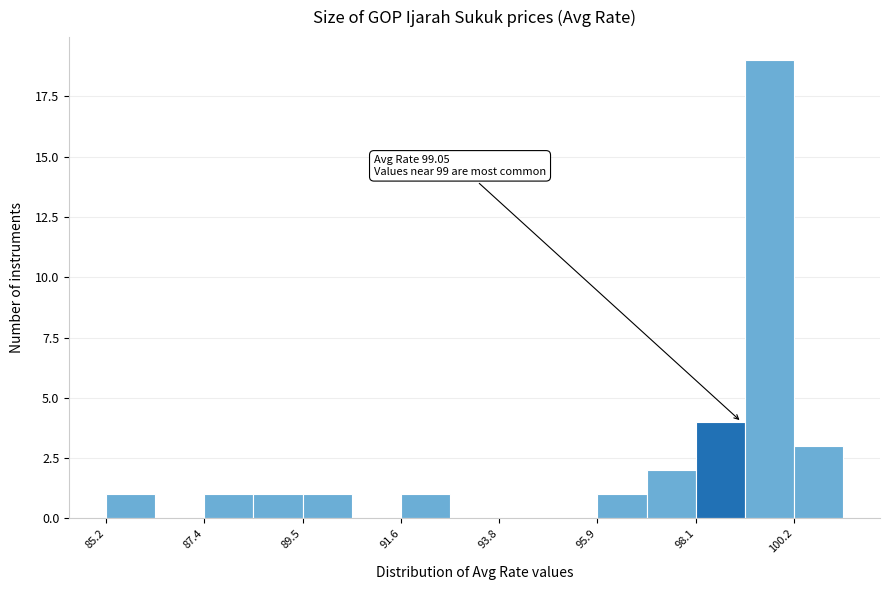

Around what value on the x-axis is the tallest bar? Give the approximate position of its centre, as read against the axis.

99.5